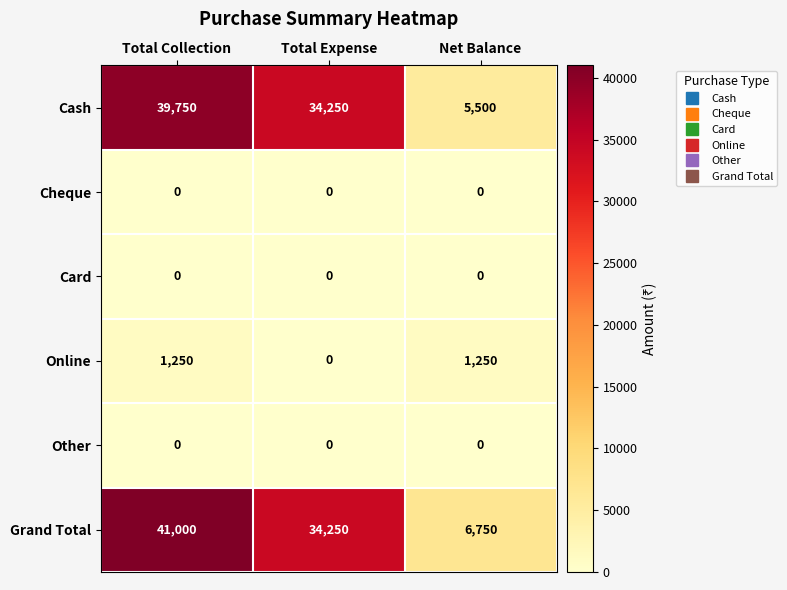

At how many categories does at least one series exceed 24194?

2